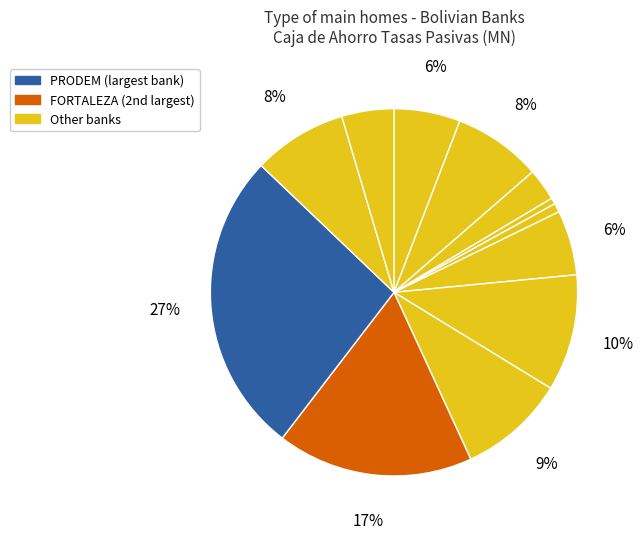

Count the number of slices in the pie.

12